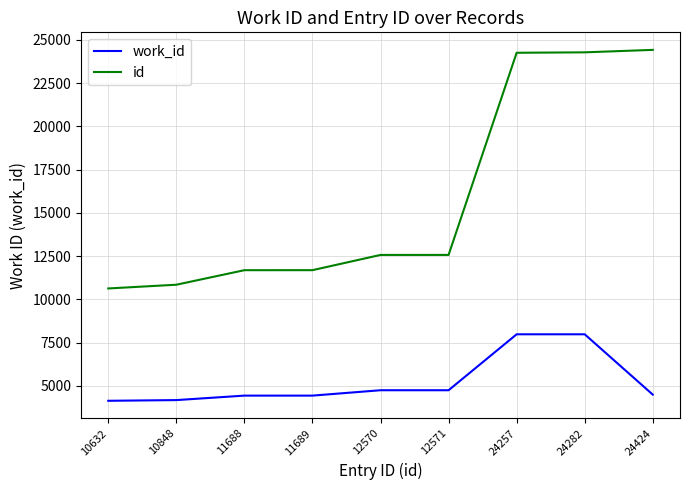

What are all the series names shown in the legend?

work_id, id